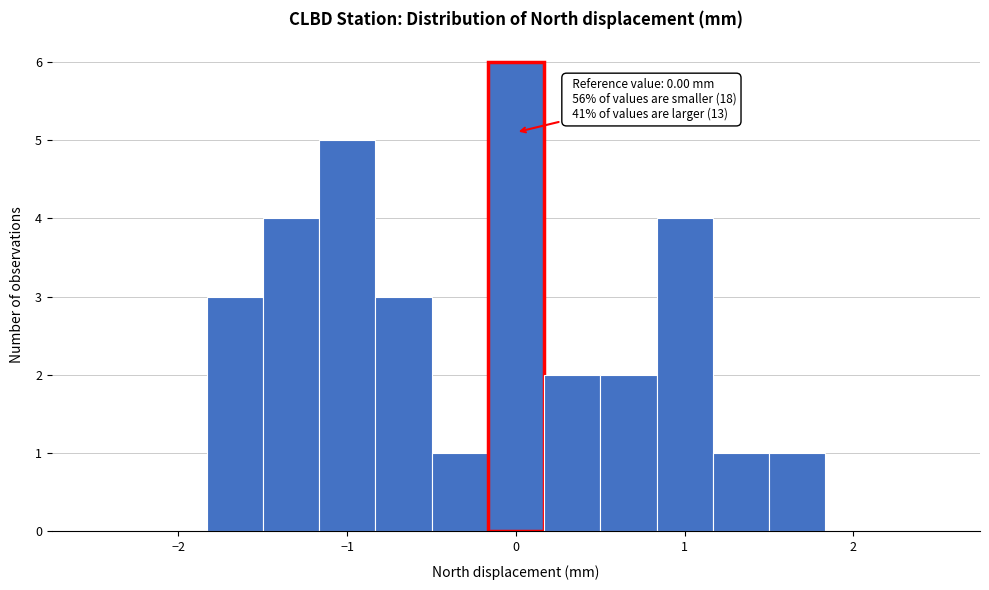

Read against the x-axis, roughly where is the centre of the tallest bar?

0.0